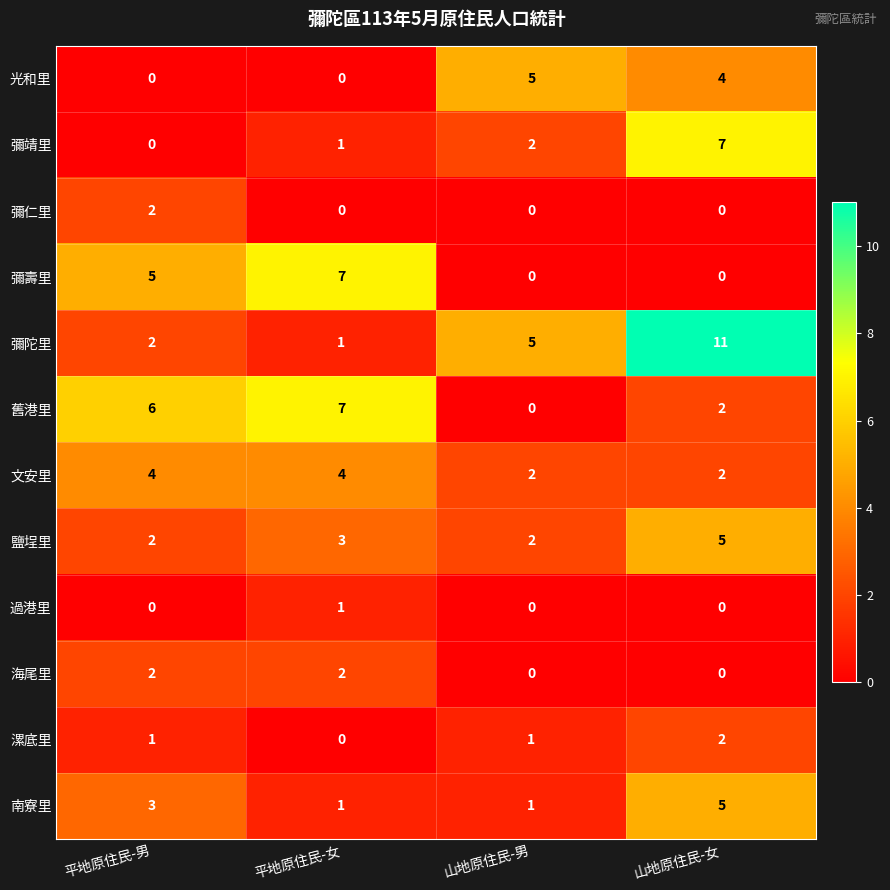

Read the 彌陀里 value at 山地原住民-男, to the nearest 5.

5